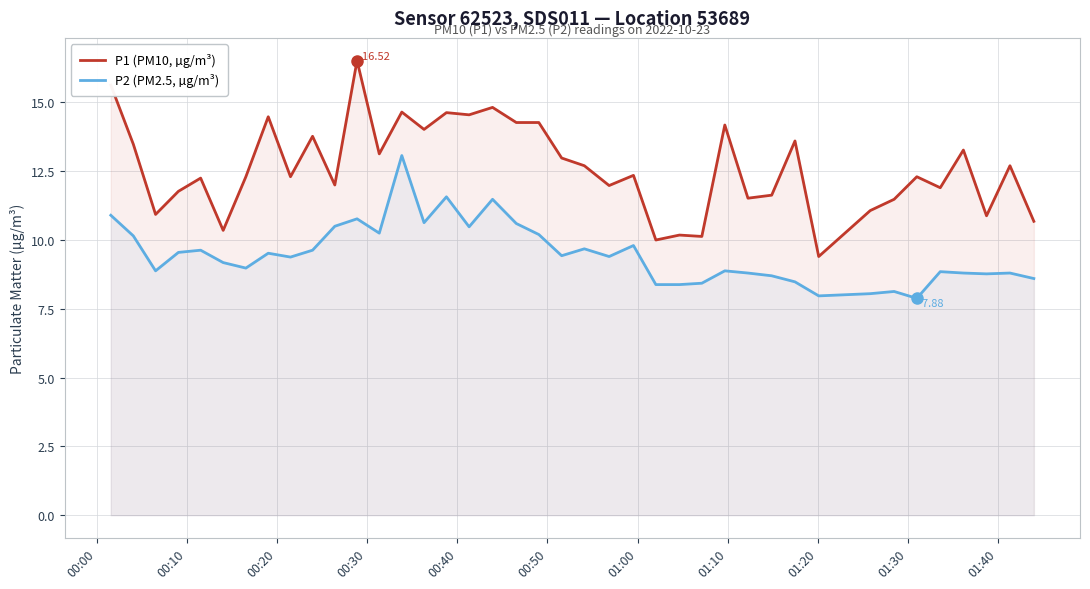

Which series has the largest total across all categories?

P1 (PM10, µg/m³)